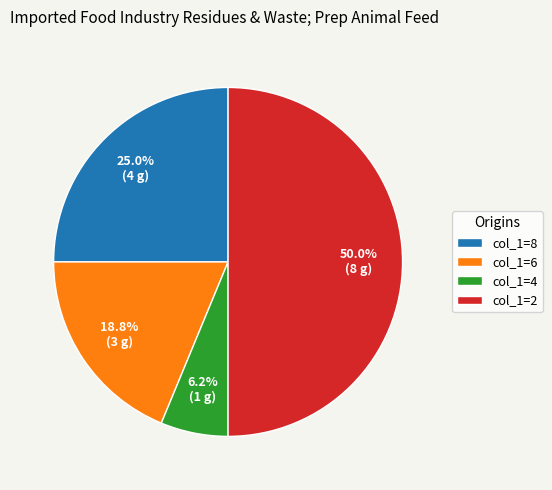

Rank the categories by value from highest to lowest.

col_1=2, col_1=8, col_1=6, col_1=4